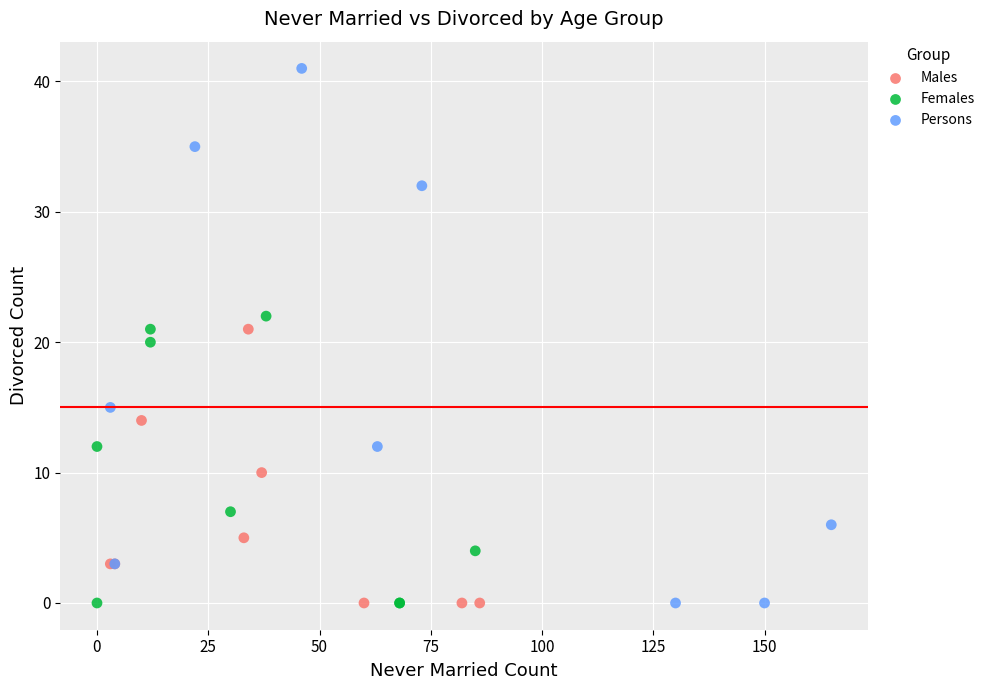

Which series reaches the maximum Y coordinate?

Persons